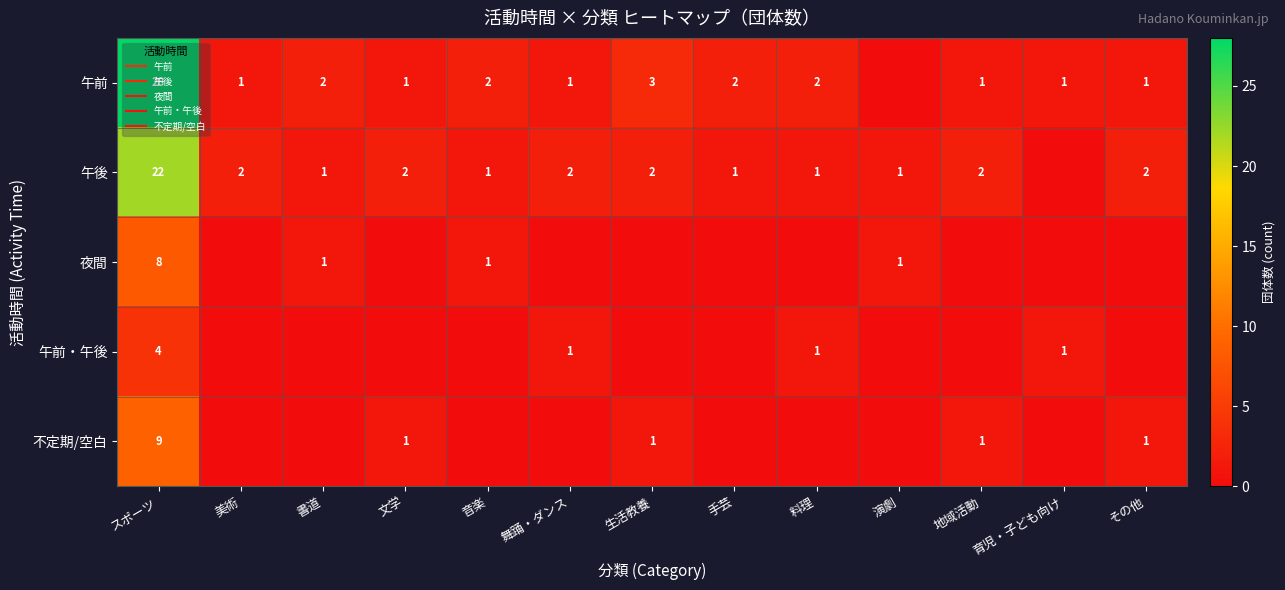

The value of 午前 at スポーツ is 49. True or false?

False